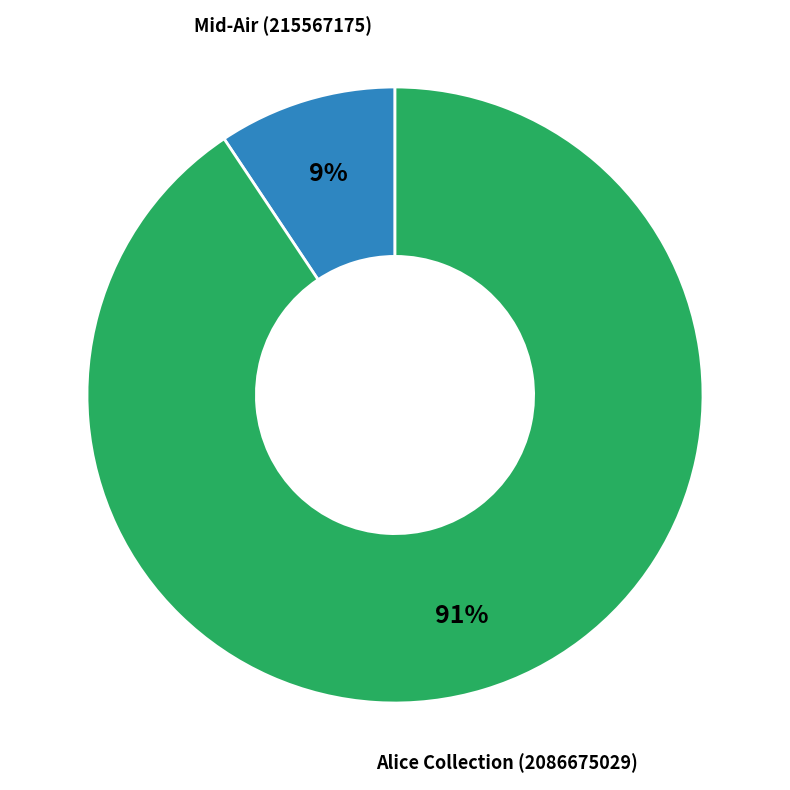

To the nearest percent, what is the average slice percentage?

50%